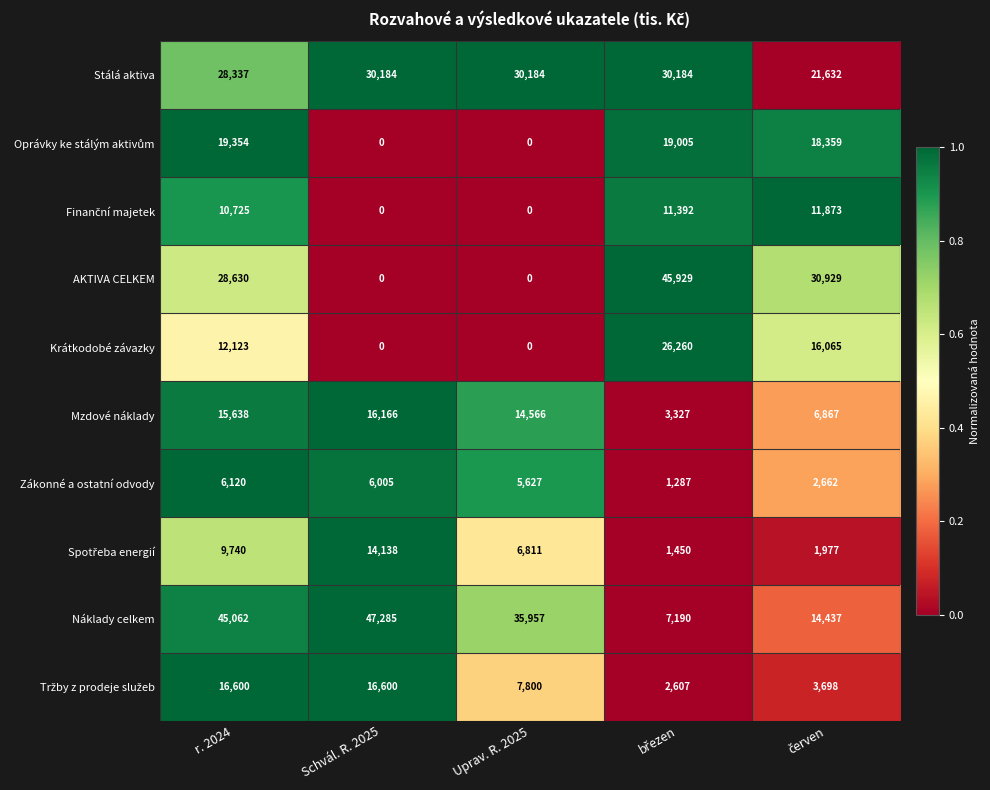

True or false: Zákonné a ostatní odvody has a value of 3280 at r. 2024.

False